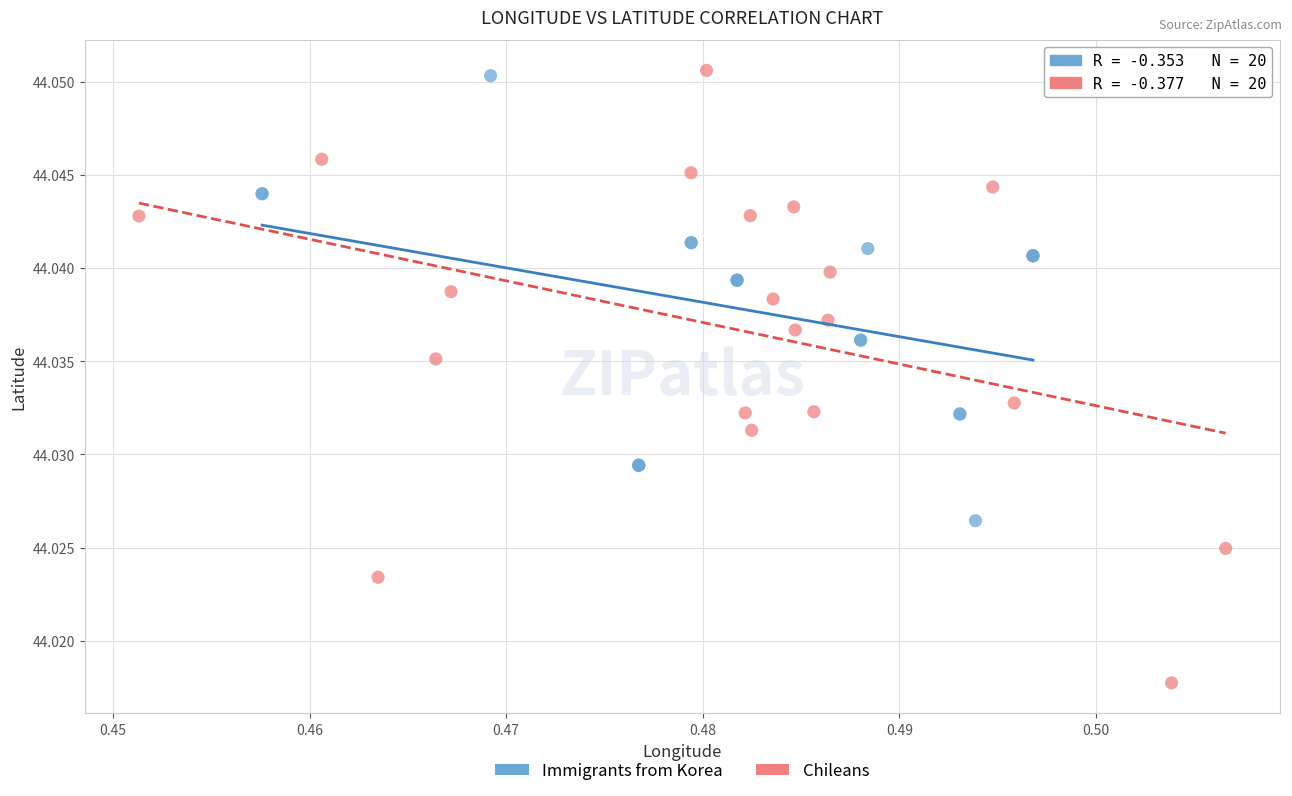

Which series has the largest Y range (max minus min)?

Chileans